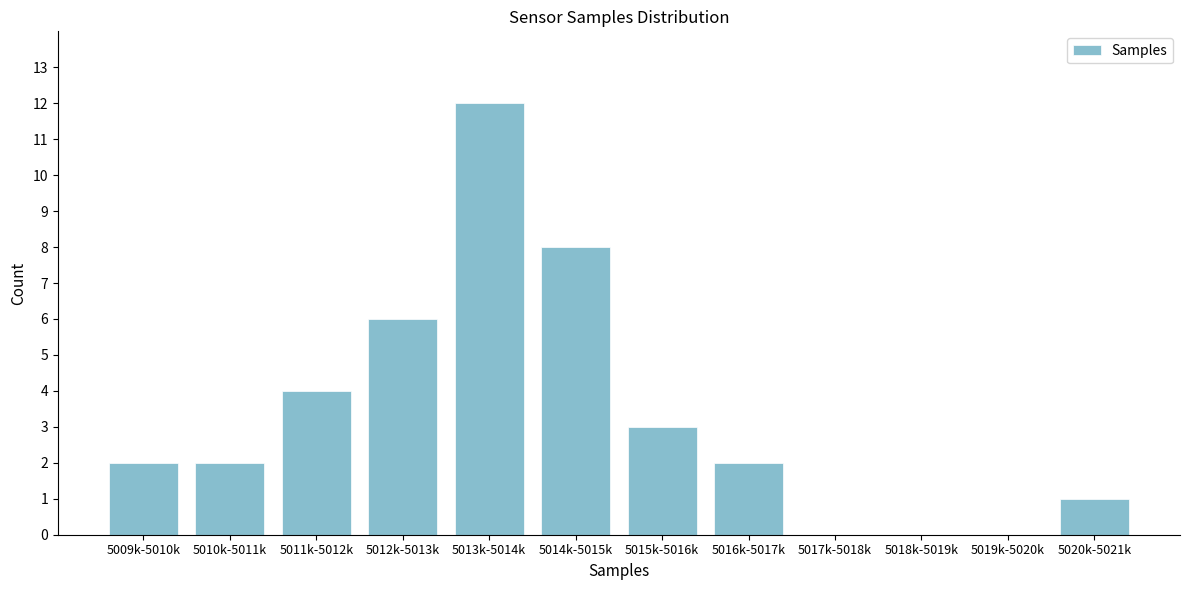

Reading right to left, what are all the values shown in this chart?

5020k-5021k=1	5019k-5020k=0	5018k-5019k=0	5017k-5018k=0	5016k-5017k=2	5015k-5016k=3	5014k-5015k=8	5013k-5014k=12	5012k-5013k=6	5011k-5012k=4	5010k-5011k=2	5009k-5010k=2